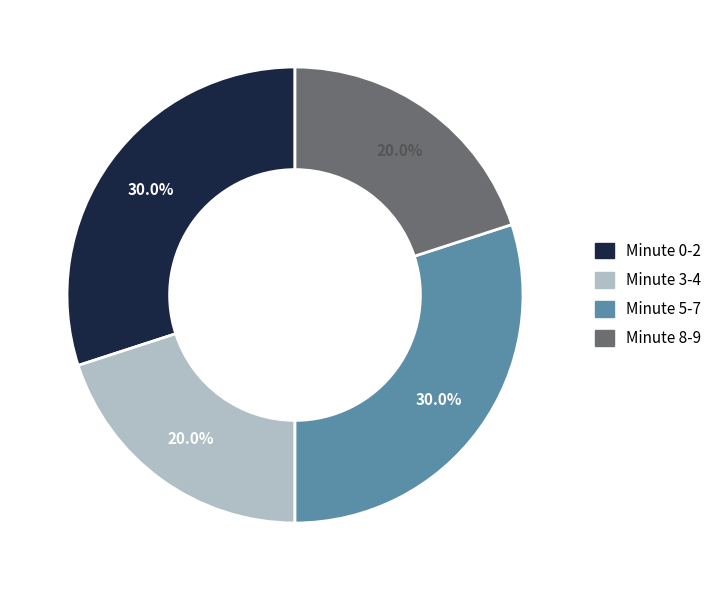

Is there any slice that represents more than half of the pie?

No